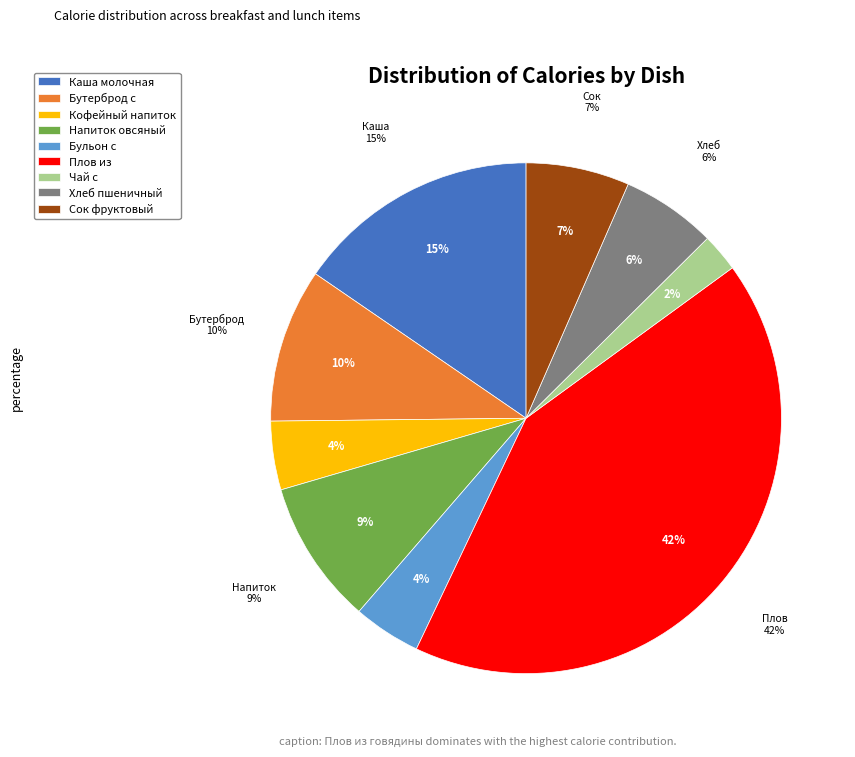

Count the number of slices in the pie.

9